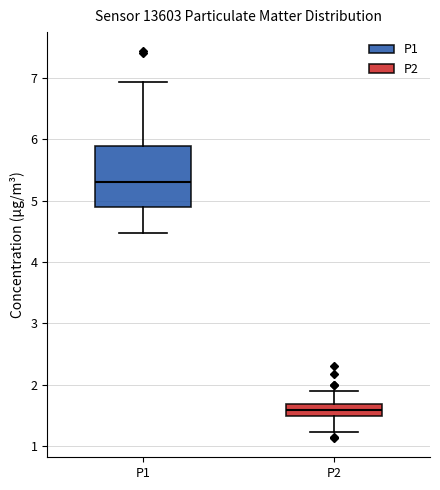

Comparing the boxes themselves (not the whiskers), which one is the tallest?

P1